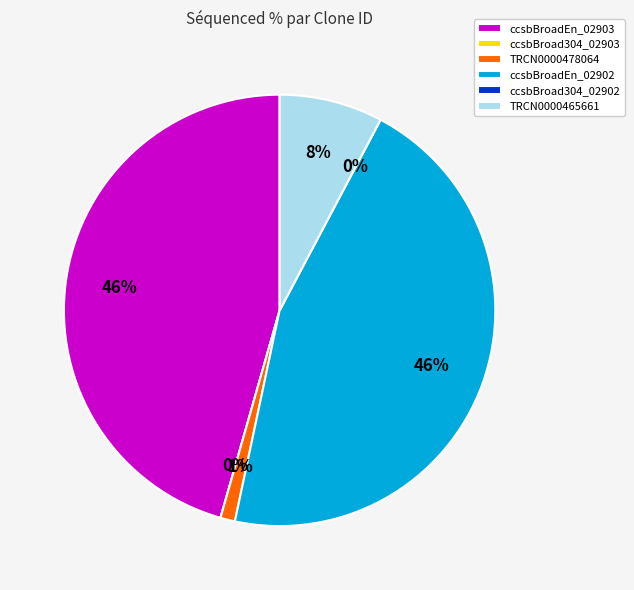

Does TRCN0000478064 represent more than half of the total?

No